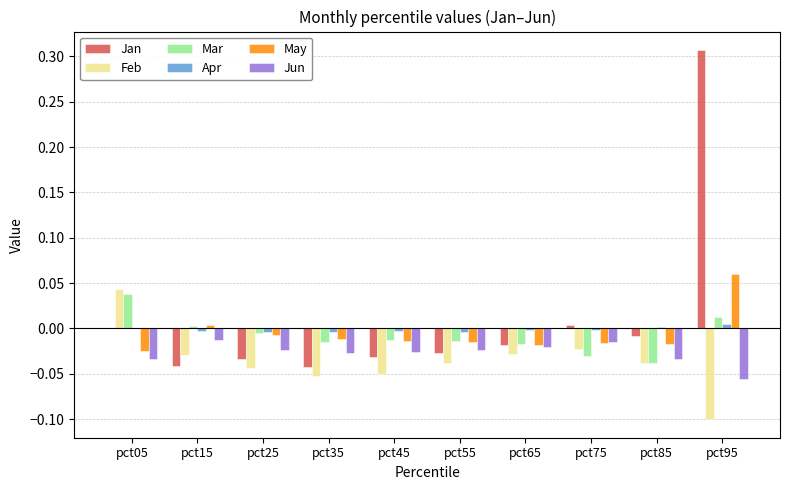

How many series are shown in this chart?

6